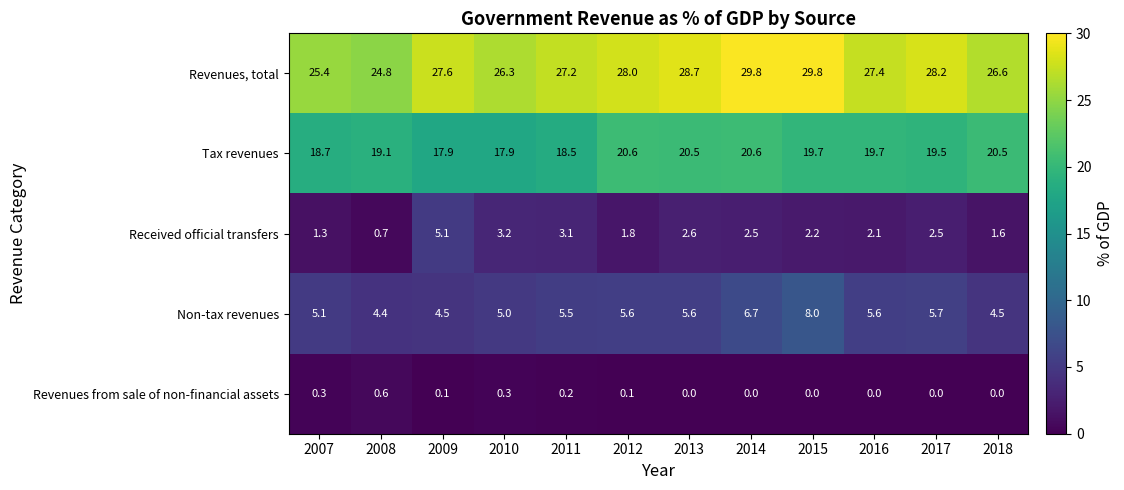

True or false: Non-tax revenues has a value of 5.6 at 2013.

True